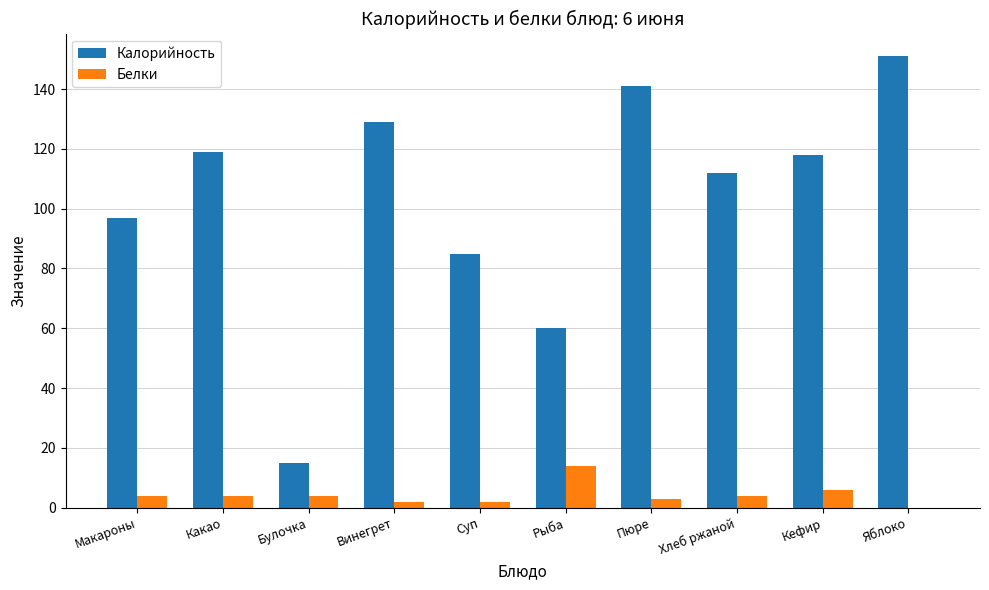

Is the value of Калорийность at Суп greater than the value of Белки at Кефир?

Yes